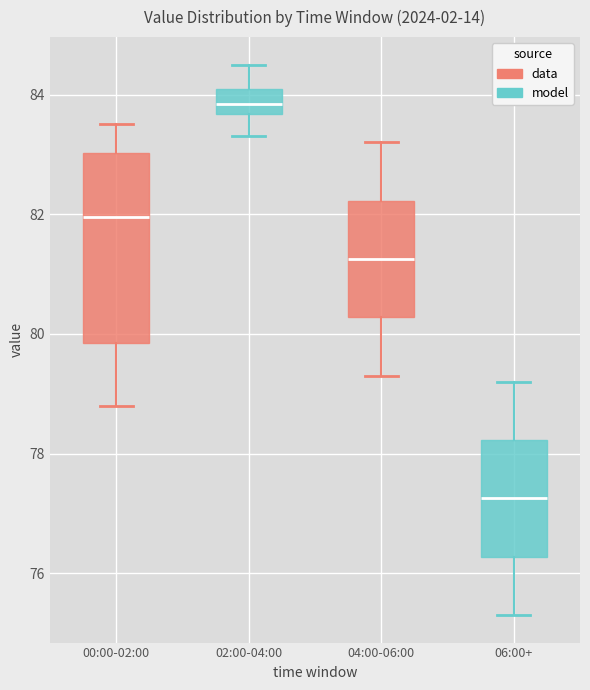

Where is the lower edge of the box for 04:00-06:00 on the y-axis? The values are not printed on the chart, so give them approximately, as read against the axis.

80.2